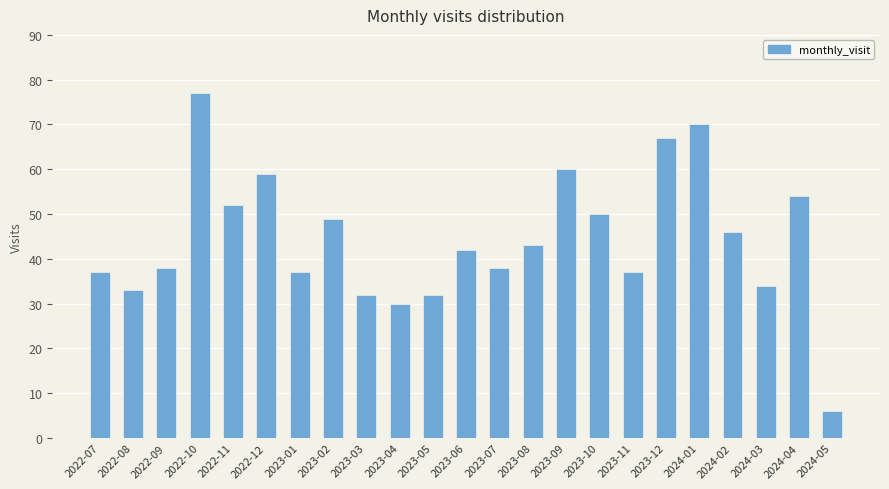

True or false: the data shows 37 at 2023-01.

True